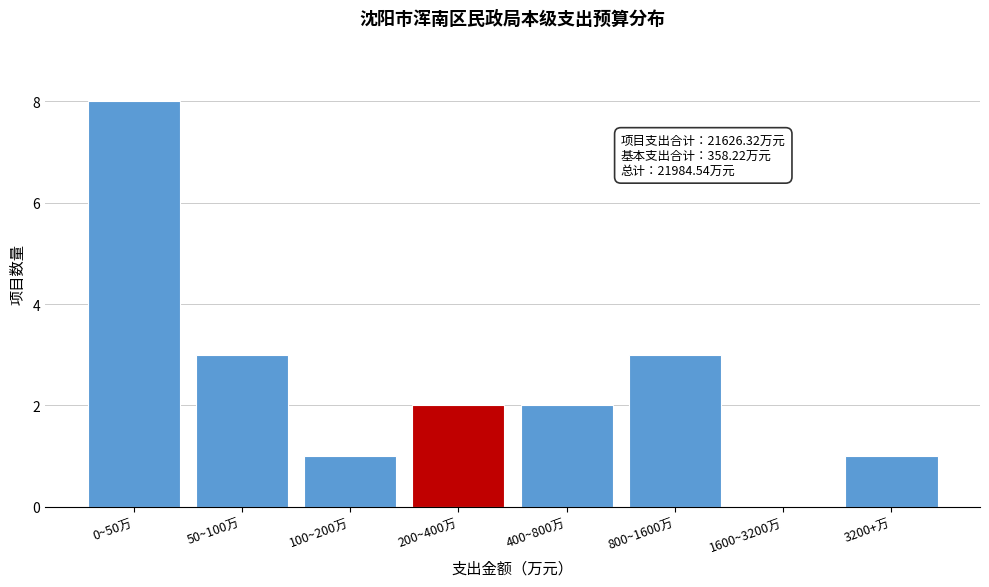

Reading left to right, transcribe all the data shown in this chart.

0~50万=8	50~100万=3	100~200万=1	200~400万=2	400~800万=2	800~1600万=3	1600~3200万=0	3200+万=1